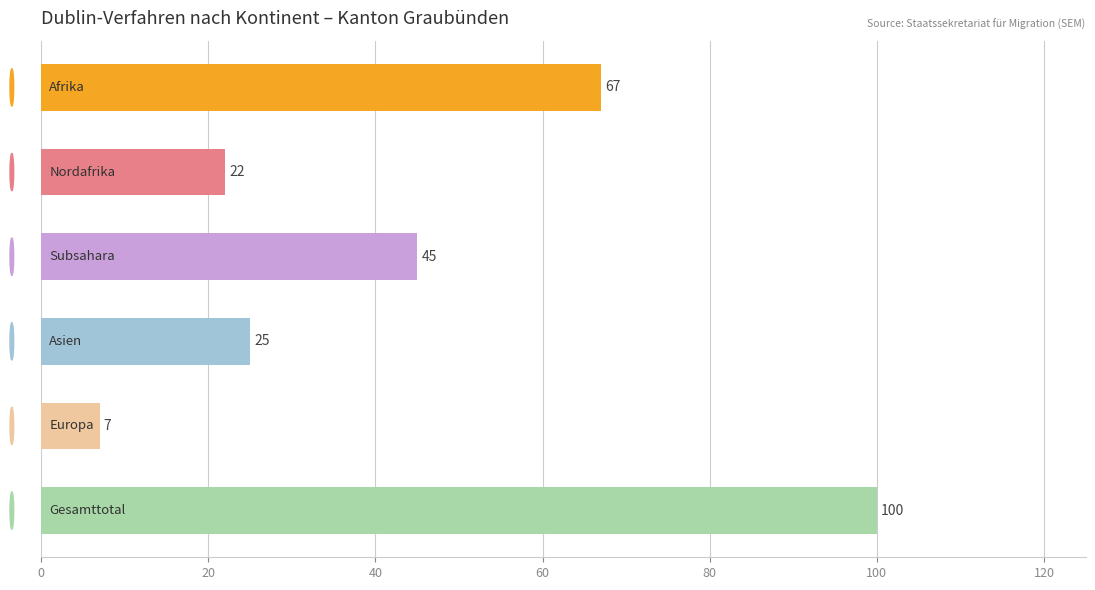

How many distinct data groups are displayed?

1